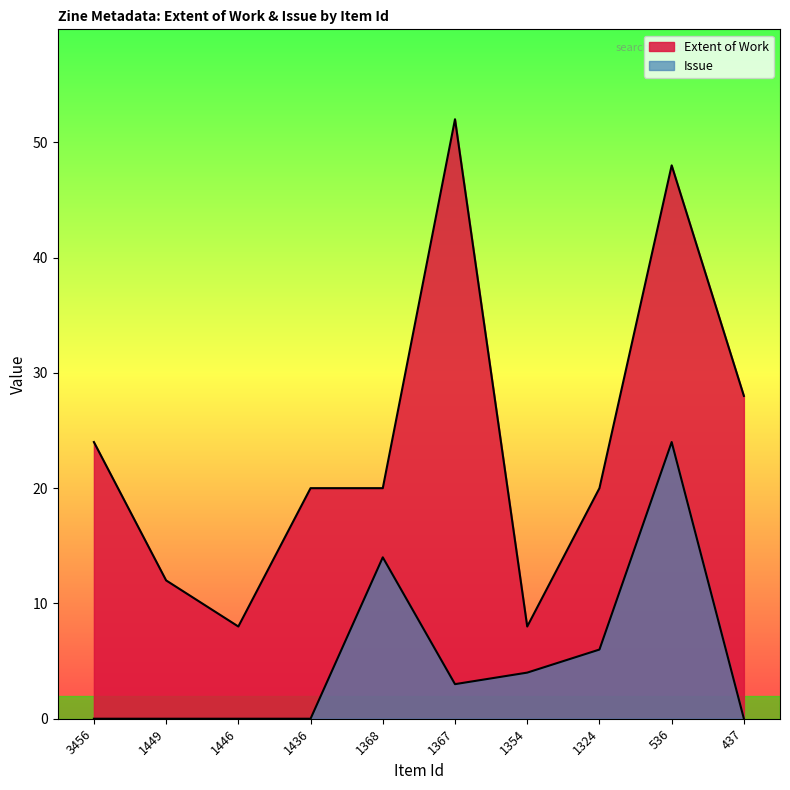

Rank the series by their maximum value, from lowest to highest.

Issue, Extent of Work